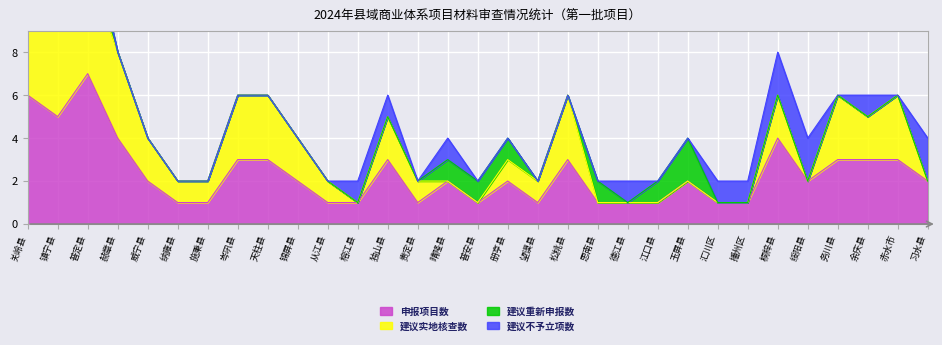

At which category does the chart reach its peak across all series?

普定县